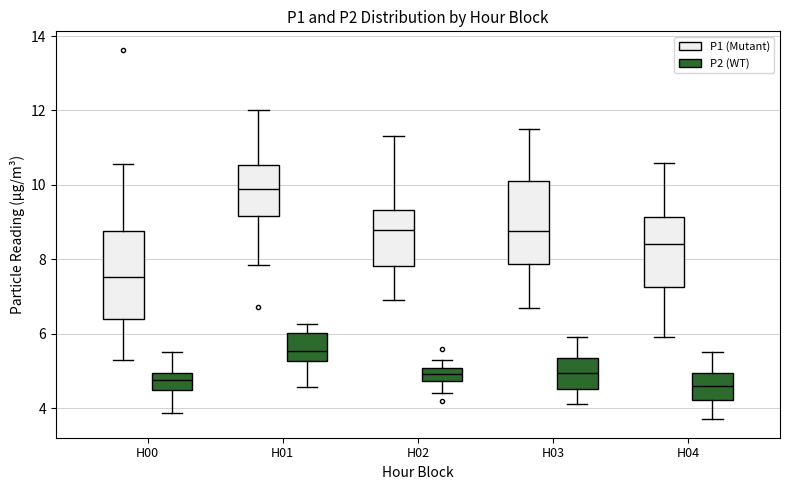

Which box's median line is the highest?

H01 (P1 (Mutant))